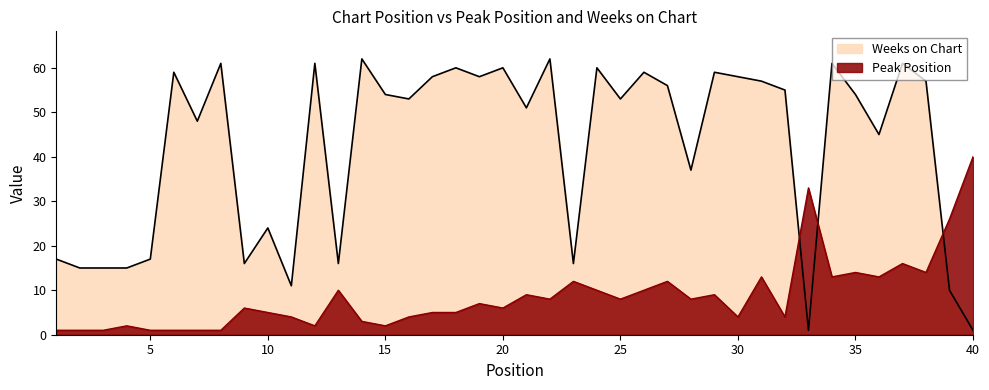

How many intersections are there between Weeks on Chart and Peak Position?

3